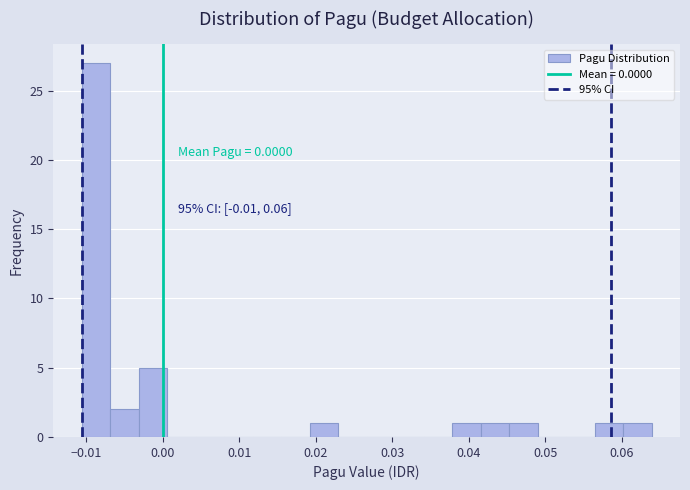

Read against the x-axis, roughly where is the centre of the tallest bar?

-0.009